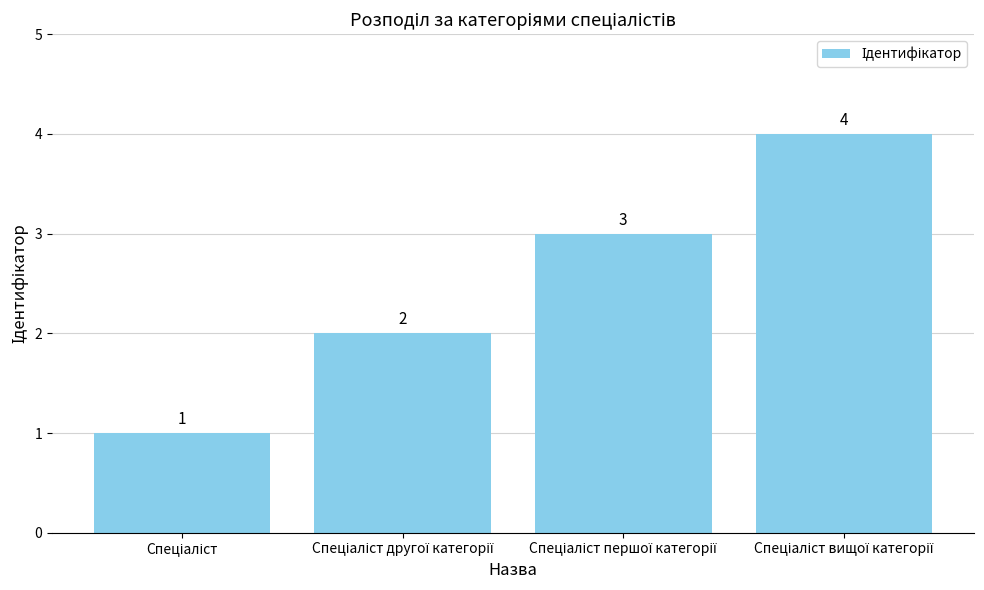

What is the sum of all values?

10